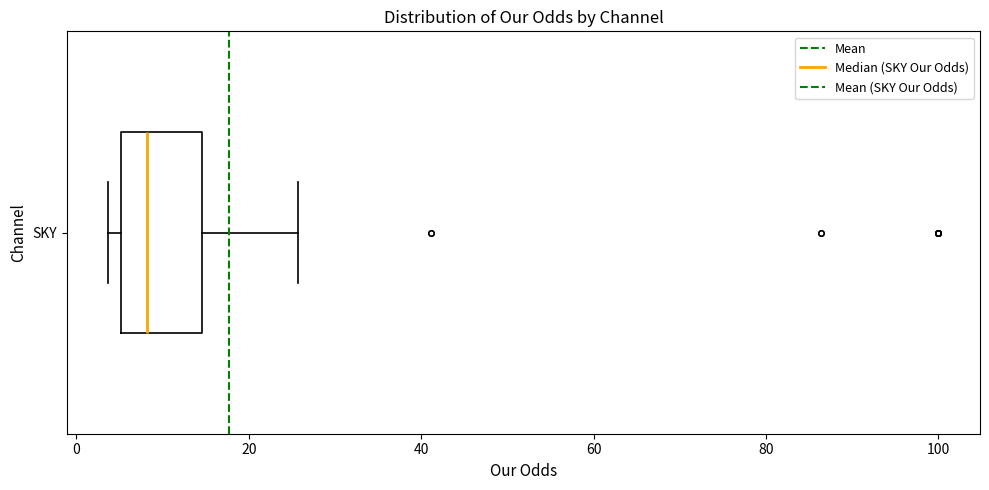

Transcribe this box plot: give where the median line is, the range the box spans, and where the two whiskers end, as read against the x-axis. The values are not printed on the chart, so give them approximately, as read against the axis.

median 8, box 6 to 14, whiskers 4 to 26